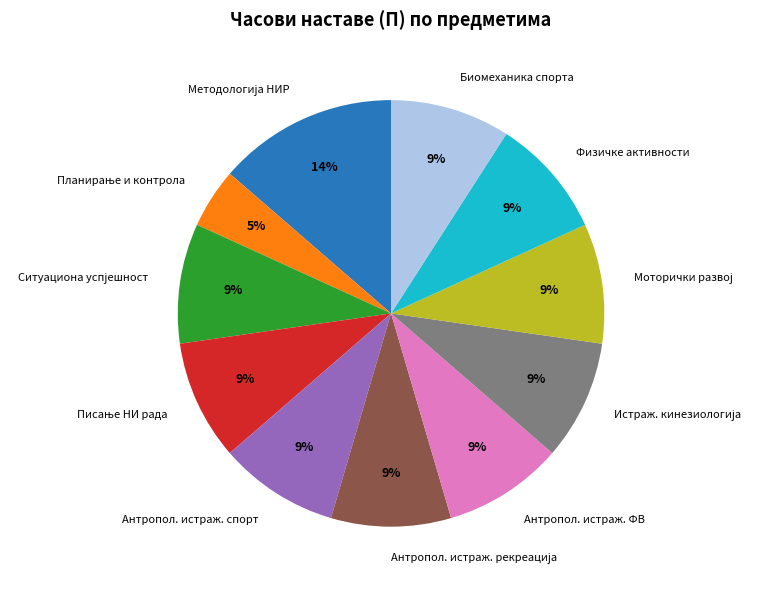

True or false: Биомеханика спорта accounts for 4% of the total.

False